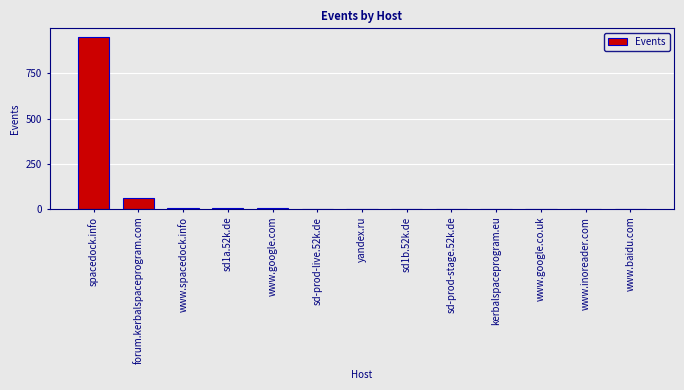

Reading left to right, extract all data points from this chart.

1903	125	12	11	7	6	4	3	2	2	2	1	1